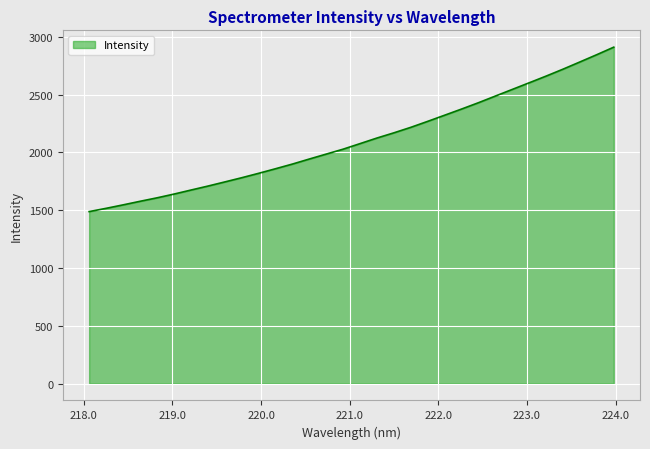

What is the minimum value shown in the chart?

1487.8